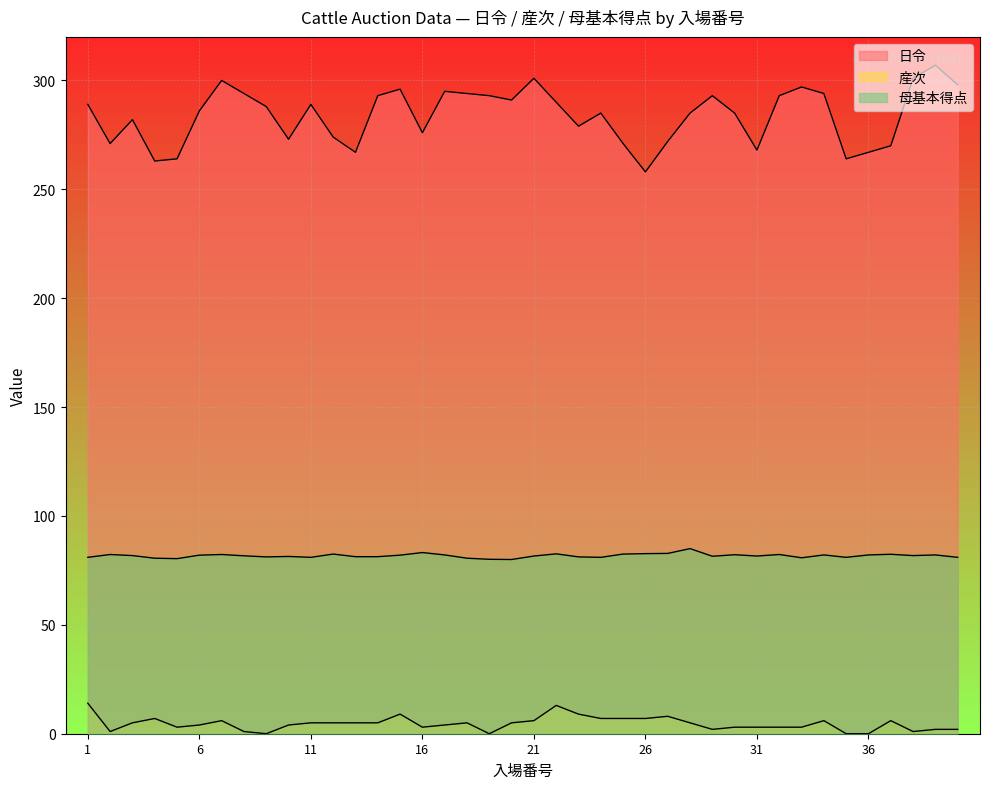

Between 21 and 34, which is larger?

21